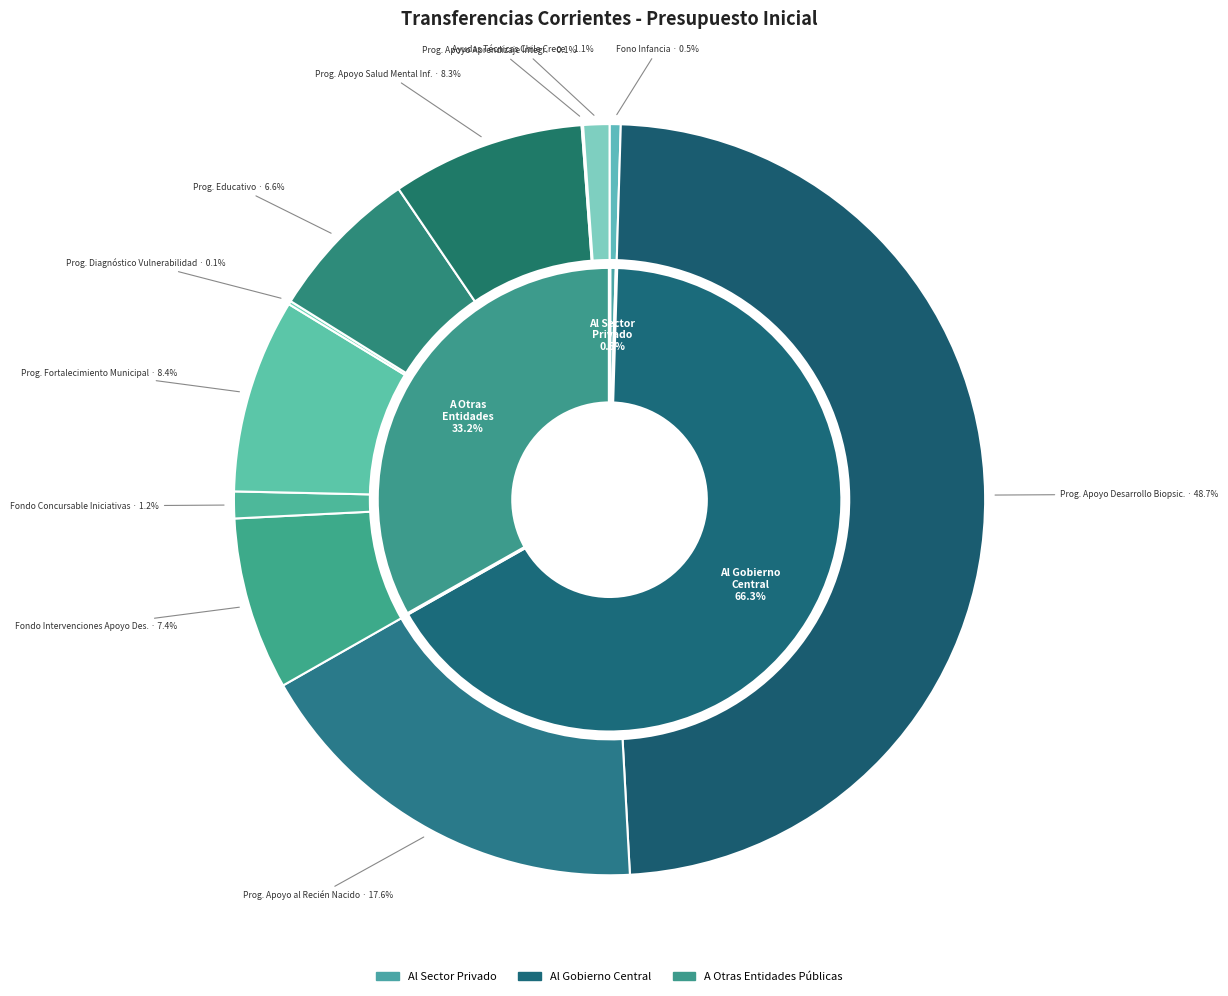

Does A Otras Entidades Públicas account for over 50% of the chart?

No